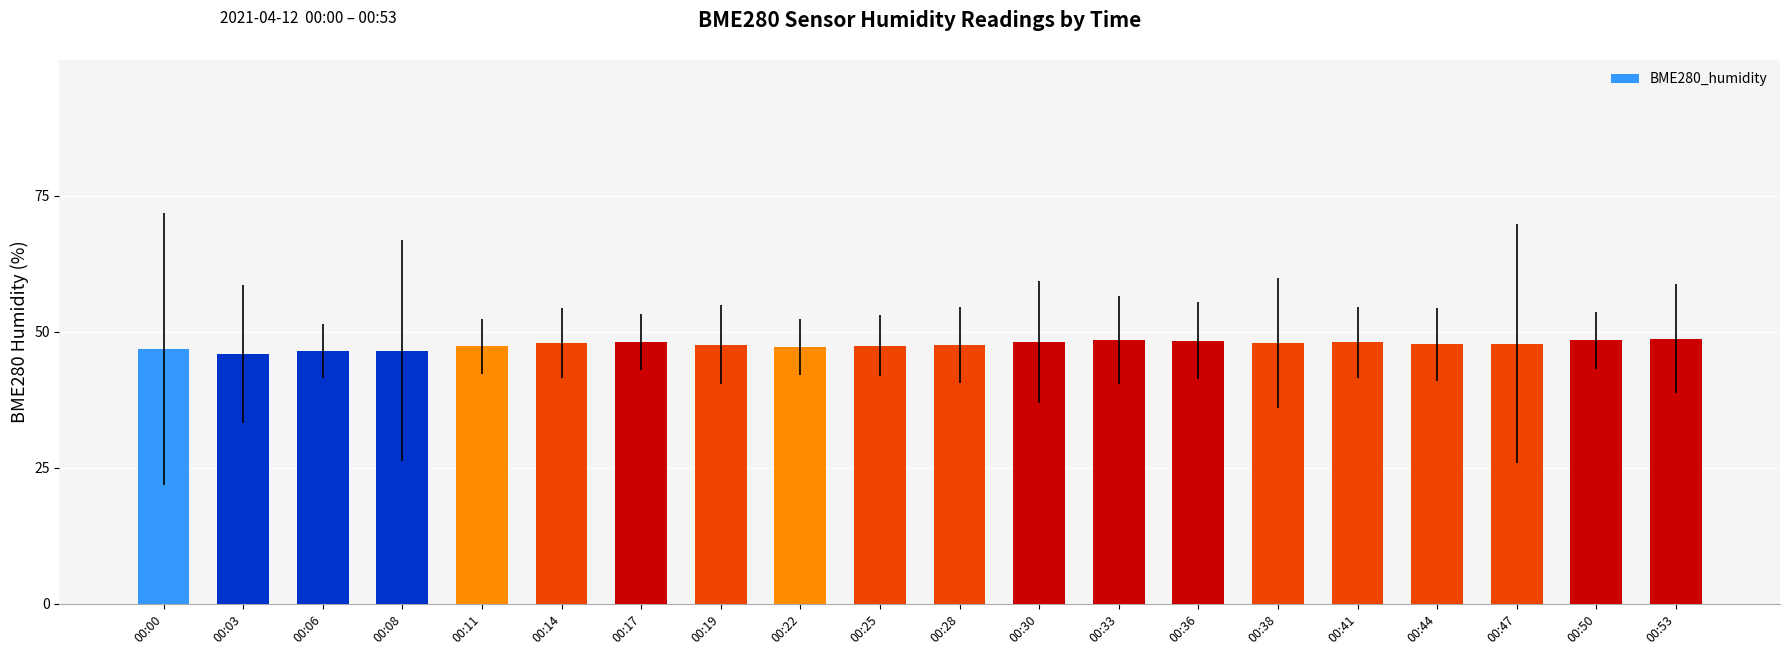

What is the sum of all values?

952.7